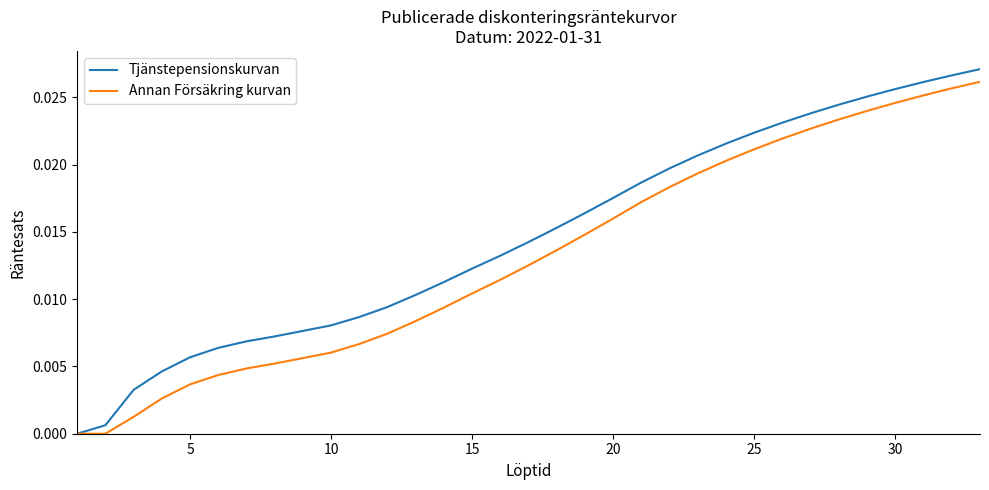

Which series has the widest spread of values?

Tjänstepensionskurvan